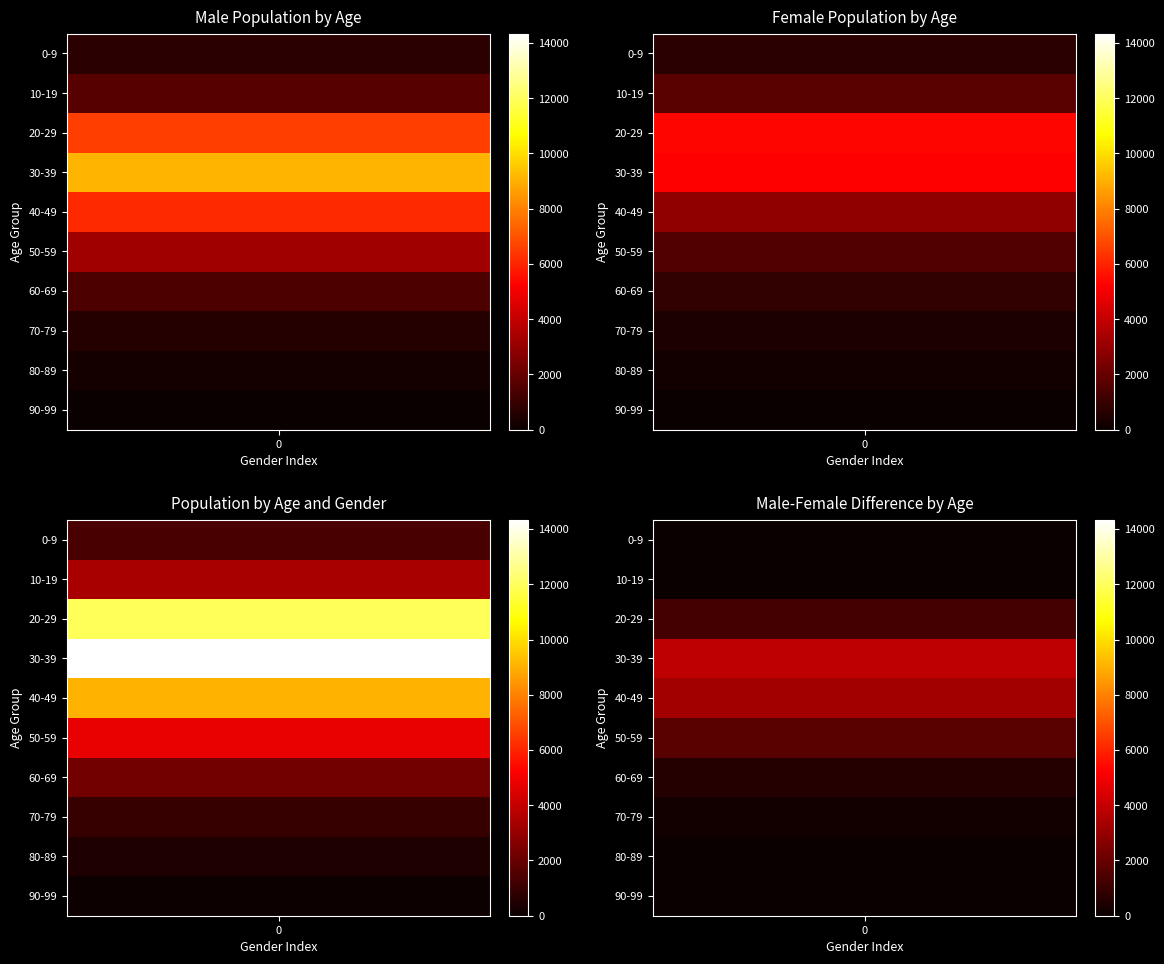

What is the average value of the Female series?

1889